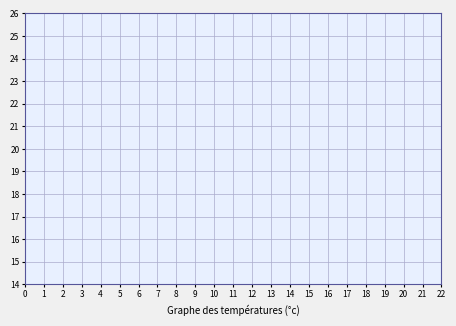

What are all the series names shown in the legend?

col_7, col_2, col_6, col_4, col_5, col_9